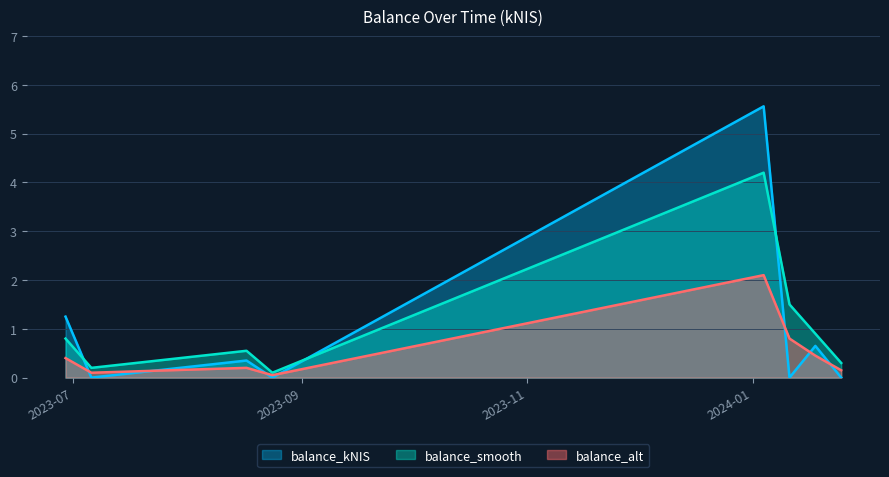

How many lines are shown in the chart?

3